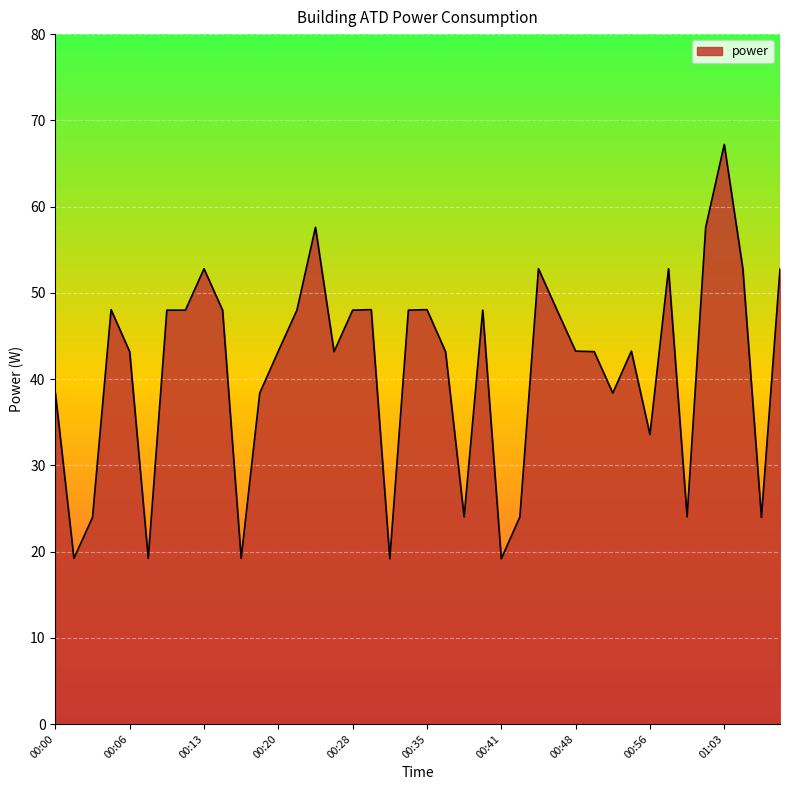

What is the smallest value displayed?

19.2